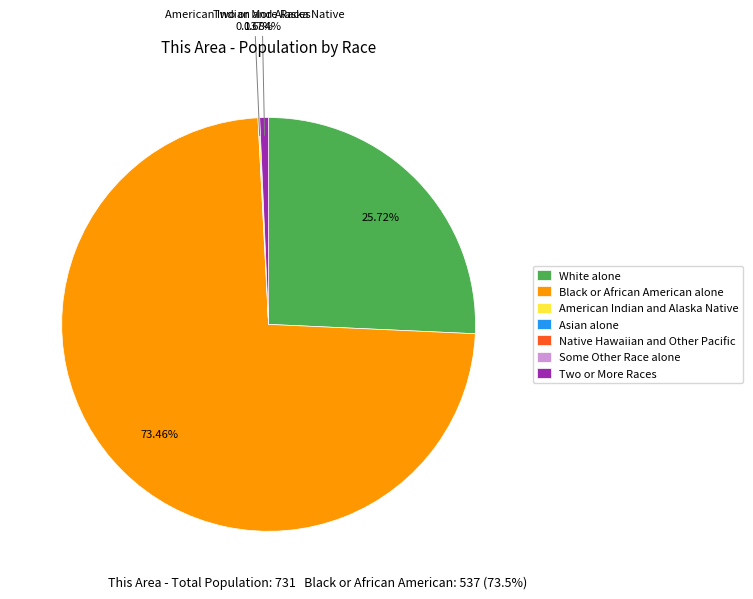

To the nearest percent, what is the average slice percentage?

14%